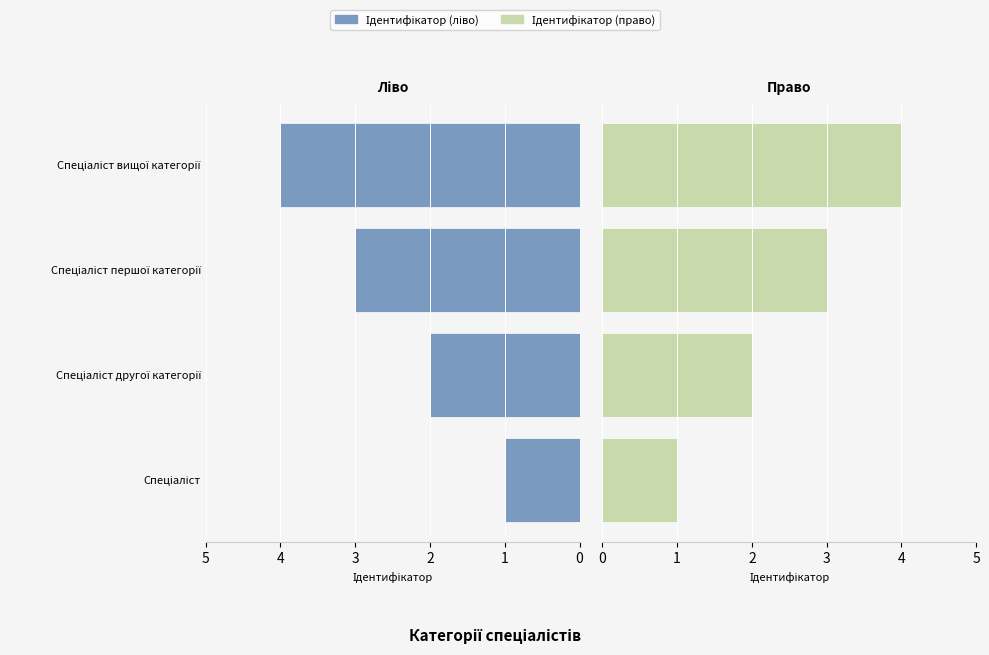

Count the Ідентифікатор (ліво) values in the range 2 to 4.

3